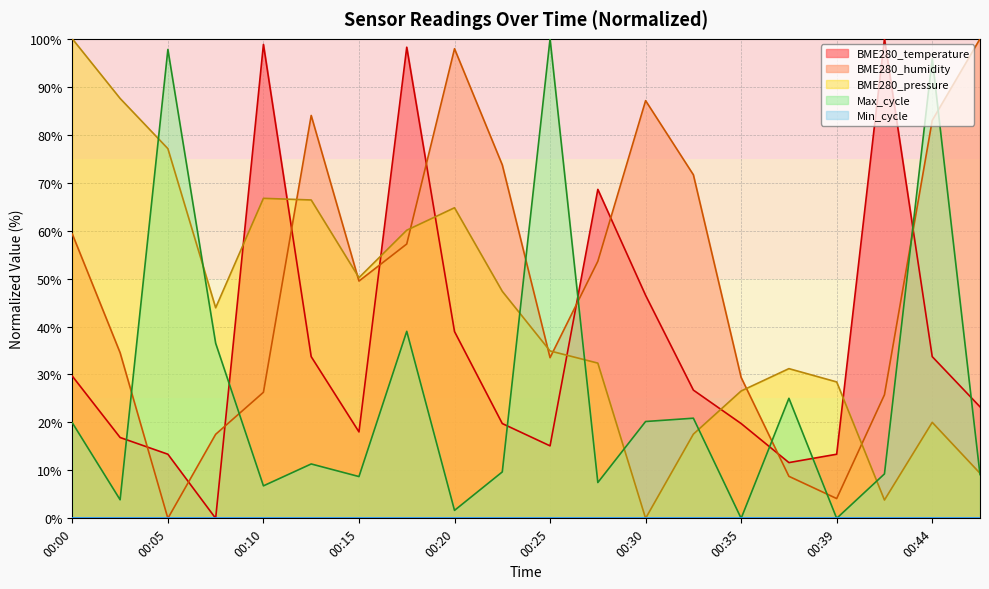

Is it true that BME280_pressure equals 30.1 at 00:10?

False